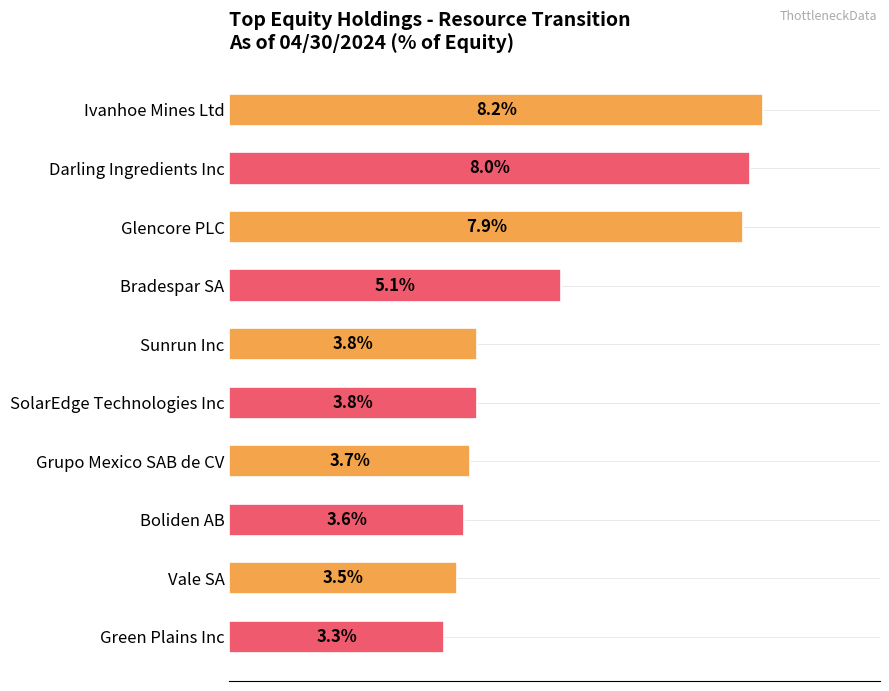

Does the chart contain any negative values?

No